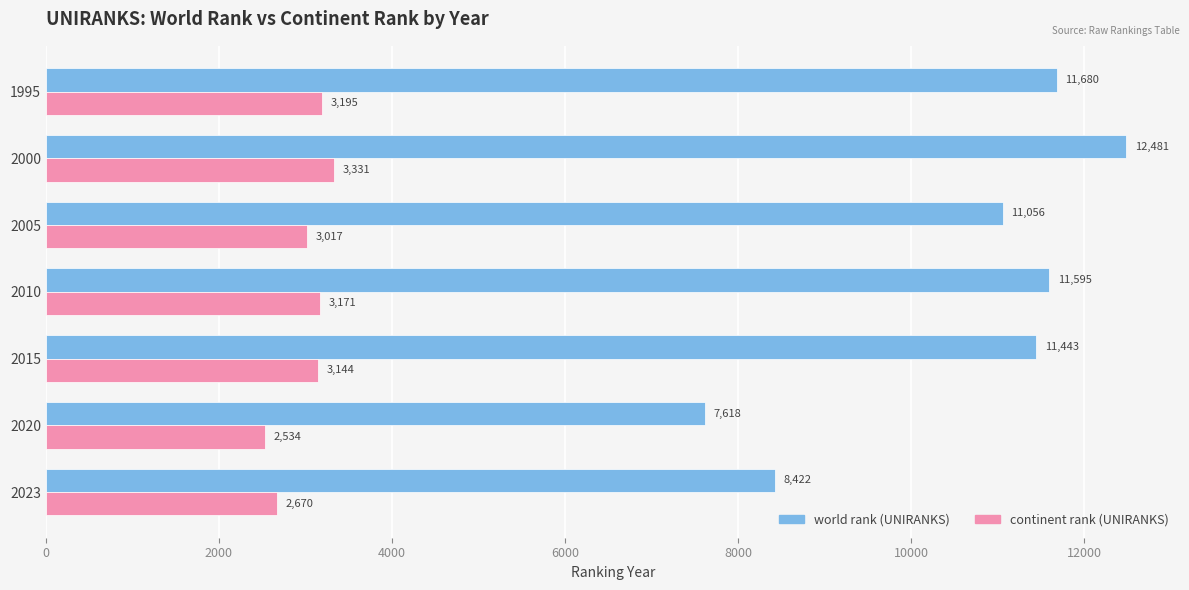

Which series changed the most between 2000 and 2015?

world rank (UNIRANKS)